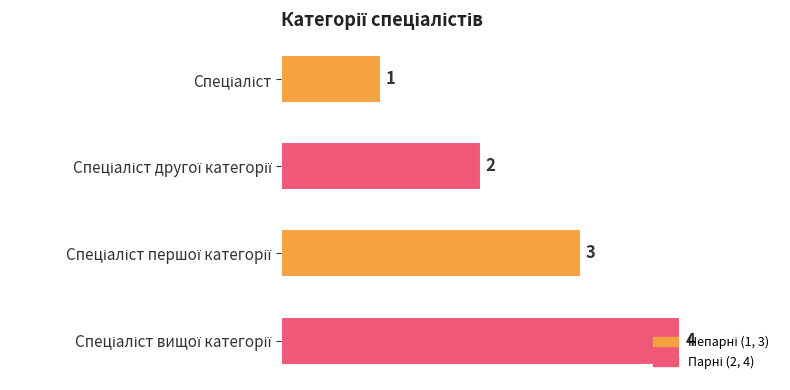

What is the greatest value displayed?

4